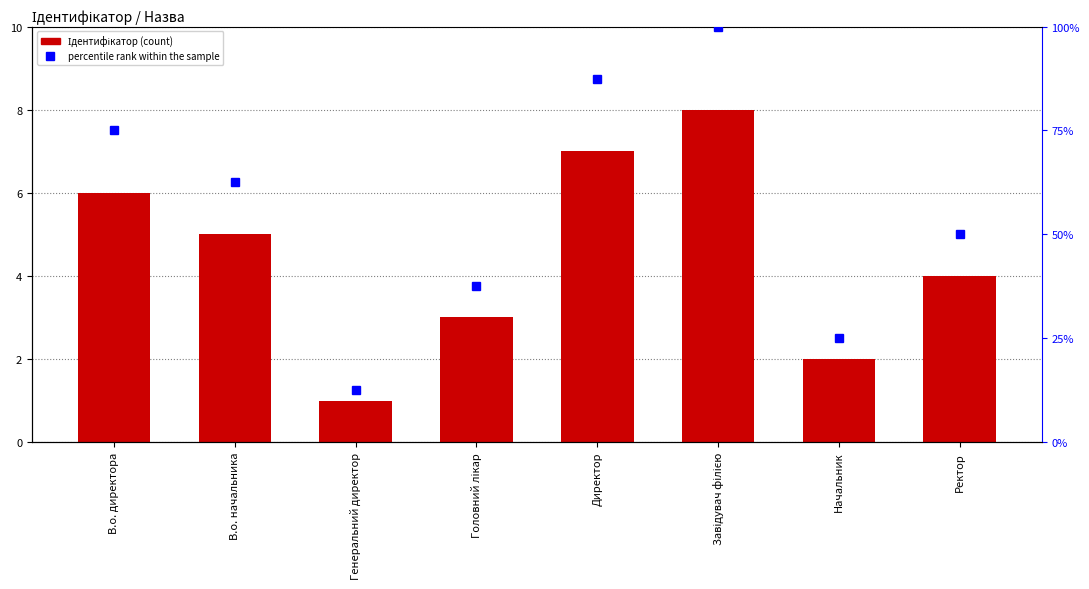

At which label is the value closest to 4?

Ректор